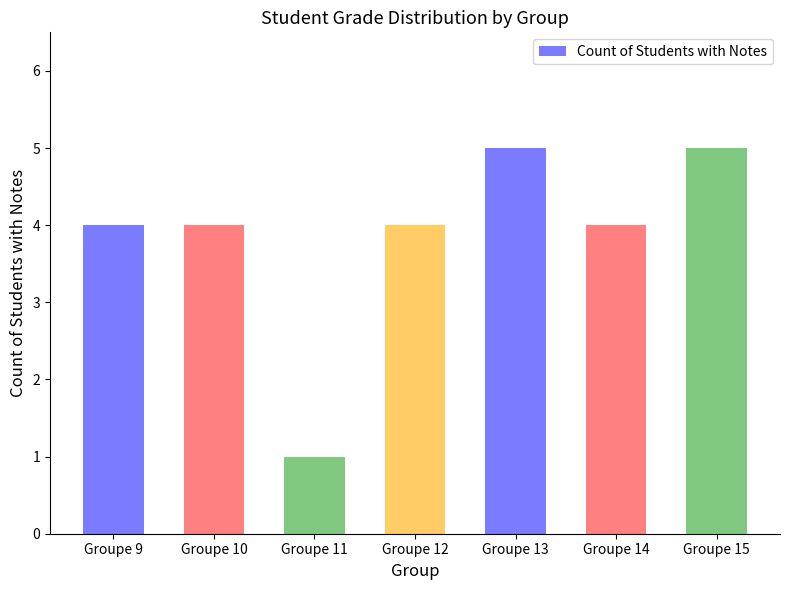

Approximately how many times larger is the value at Groupe 15 compared to Groupe 11?

5.0